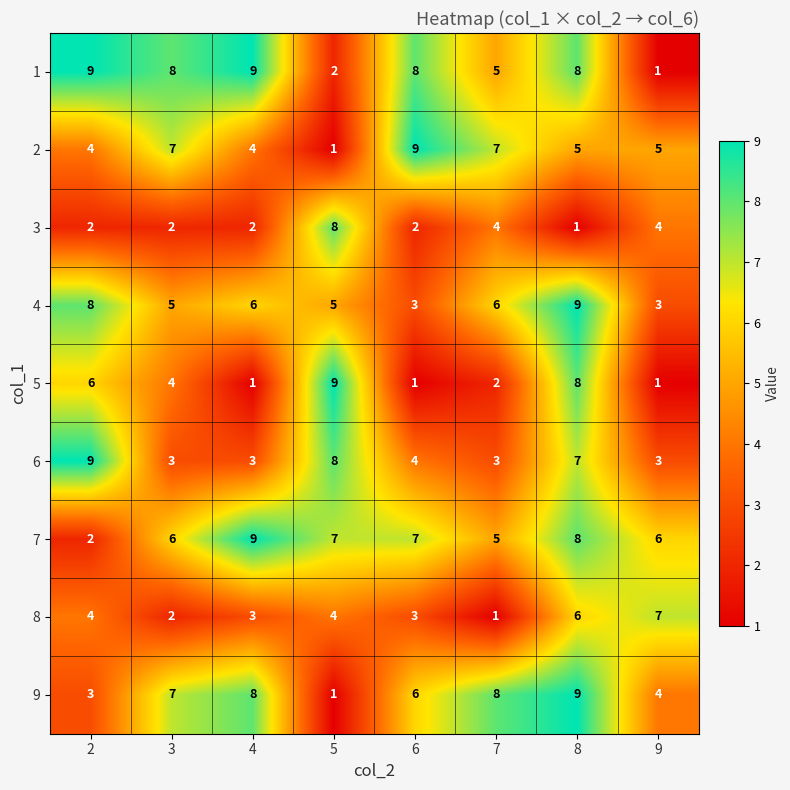

What is the sum of all 6 values?

40